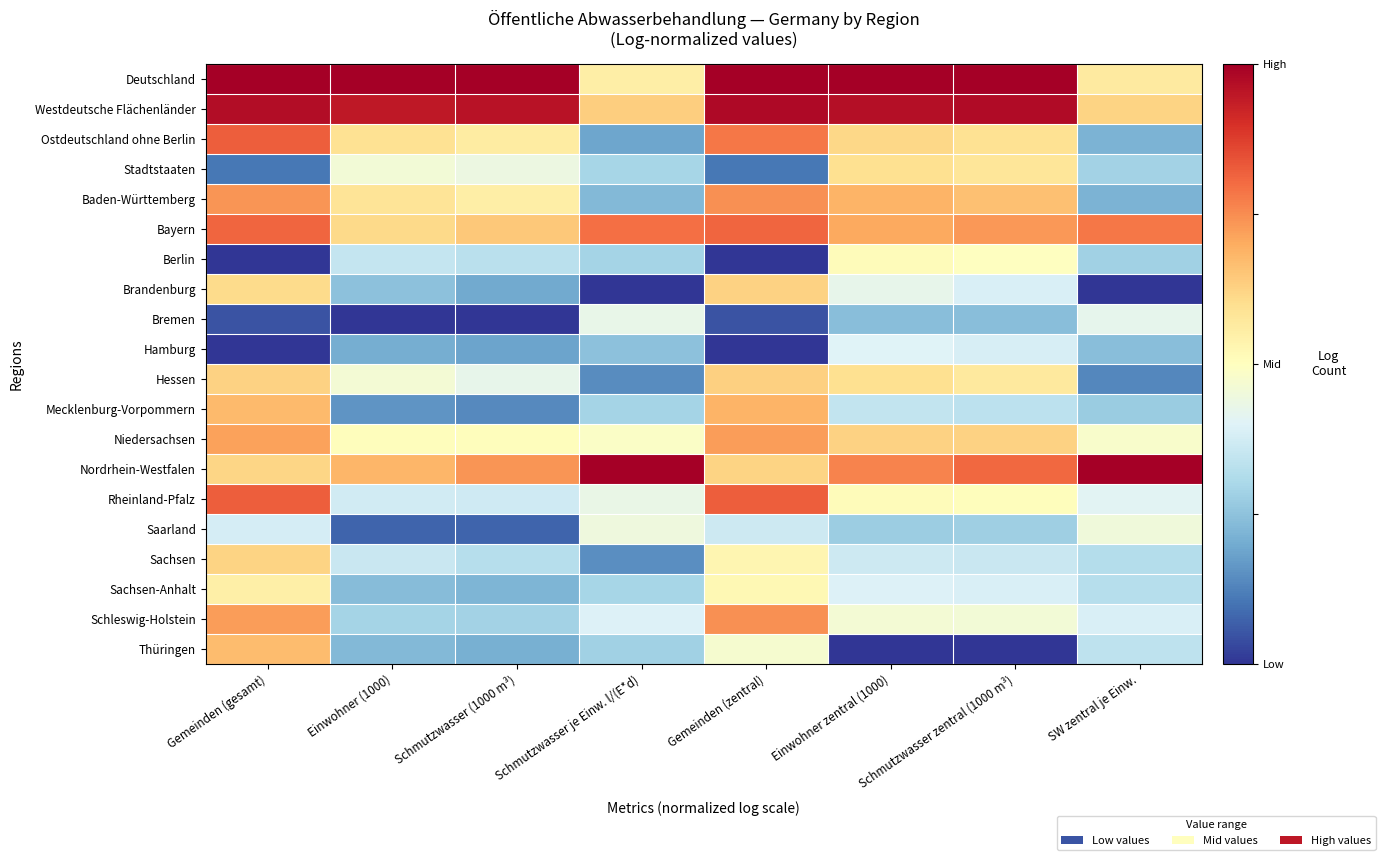

Reading right to left, what are all the values shown in this chart?

Deutschland: SW zentral je Einw.=0.6	Schmutzwasser zentral (1000 m³)=1.0	Einwohner zentral (1000)=1.0	Gemeinden (zentral)=1.0	Schmutzwasser je Einw. l/(E*d)=0.6	Schmutzwasser (1000 m³)=1.0	Einwohner (1000)=1.0	Gemeinden (gesamt)=1.0
Westdeutsche Flächenländer: SW zentral je Einw.=0.6	Schmutzwasser zentral (1000 m³)=1.0	Einwohner zentral (1000)=1.0	Gemeinden (zentral)=1.0	Schmutzwasser je Einw. l/(E*d)=0.6	Schmutzwasser (1000 m³)=1.0	Einwohner (1000)=0.9	Gemeinden (gesamt)=1.0
Ostdeutschland ohne Berlin: SW zentral je Einw.=0.2	Schmutzwasser zentral (1000 m³)=0.6	Einwohner zentral (1000)=0.6	Gemeinden (zentral)=0.8	Schmutzwasser je Einw. l/(E*d)=0.2	Schmutzwasser (1000 m³)=0.6	Einwohner (1000)=0.6	Gemeinden (gesamt)=0.8
Stadtstaaten: SW zentral je Einw.=0.3	Schmutzwasser zentral (1000 m³)=0.6	Einwohner zentral (1000)=0.6	Gemeinden (zentral)=0.1	Schmutzwasser je Einw. l/(E*d)=0.3	Schmutzwasser (1000 m³)=0.4	Einwohner (1000)=0.5	Gemeinden (gesamt)=0.1
Baden-Württemberg: SW zentral je Einw.=0.2	Schmutzwasser zentral (1000 m³)=0.7	Einwohner zentral (1000)=0.7	Gemeinden (zentral)=0.7	Schmutzwasser je Einw. l/(E*d)=0.2	Schmutzwasser (1000 m³)=0.6	Einwohner (1000)=0.6	Gemeinden (gesamt)=0.7
Bayern: SW zentral je Einw.=0.8	Schmutzwasser zentral (1000 m³)=0.7	Einwohner zentral (1000)=0.7	Gemeinden (zentral)=0.8	Schmutzwasser je Einw. l/(E*d)=0.8	Schmutzwasser (1000 m³)=0.6	Einwohner (1000)=0.6	Gemeinden (gesamt)=0.8
Berlin: SW zentral je Einw.=0.3	Schmutzwasser zentral (1000 m³)=0.5	Einwohner zentral (1000)=0.5	Gemeinden (zentral)=0.0	Schmutzwasser je Einw. l/(E*d)=0.3	Schmutzwasser (1000 m³)=0.3	Einwohner (1000)=0.4	Gemeinden (gesamt)=0.0
Brandenburg: SW zentral je Einw.=0.0	Schmutzwasser zentral (1000 m³)=0.4	Einwohner zentral (1000)=0.4	Gemeinden (zentral)=0.6	Schmutzwasser je Einw. l/(E*d)=0.0	Schmutzwasser (1000 m³)=0.2	Einwohner (1000)=0.2	Gemeinden (gesamt)=0.6
Bremen: SW zentral je Einw.=0.4	Schmutzwasser zentral (1000 m³)=0.2	Einwohner zentral (1000)=0.2	Gemeinden (zentral)=0.0	Schmutzwasser je Einw. l/(E*d)=0.4	Schmutzwasser (1000 m³)=0.0	Einwohner (1000)=0.0	Gemeinden (gesamt)=0.0
Hamburg: SW zentral je Einw.=0.2	Schmutzwasser zentral (1000 m³)=0.4	Einwohner zentral (1000)=0.4	Gemeinden (zentral)=0.0	Schmutzwasser je Einw. l/(E*d)=0.2	Schmutzwasser (1000 m³)=0.2	Einwohner (1000)=0.2	Gemeinden (gesamt)=0.0
Hessen: SW zentral je Einw.=0.1	Schmutzwasser zentral (1000 m³)=0.6	Einwohner zentral (1000)=0.6	Gemeinden (zentral)=0.6	Schmutzwasser je Einw. l/(E*d)=0.1	Schmutzwasser (1000 m³)=0.4	Einwohner (1000)=0.5	Gemeinden (gesamt)=0.6
Mecklenburg-Vorpommern: SW zentral je Einw.=0.3	Schmutzwasser zentral (1000 m³)=0.3	Einwohner zentral (1000)=0.3	Gemeinden (zentral)=0.7	Schmutzwasser je Einw. l/(E*d)=0.3	Schmutzwasser (1000 m³)=0.1	Einwohner (1000)=0.2	Gemeinden (gesamt)=0.7
Niedersachsen: SW zentral je Einw.=0.5	Schmutzwasser zentral (1000 m³)=0.6	Einwohner zentral (1000)=0.6	Gemeinden (zentral)=0.7	Schmutzwasser je Einw. l/(E*d)=0.5	Schmutzwasser (1000 m³)=0.5	Einwohner (1000)=0.5	Gemeinden (gesamt)=0.7
Nordrhein-Westfalen: SW zentral je Einw.=1.0	Schmutzwasser zentral (1000 m³)=0.8	Einwohner zentral (1000)=0.8	Gemeinden (zentral)=0.6	Schmutzwasser je Einw. l/(E*d)=1.0	Schmutzwasser (1000 m³)=0.7	Einwohner (1000)=0.7	Gemeinden (gesamt)=0.6
Rheinland-Pfalz: SW zentral je Einw.=0.4	Schmutzwasser zentral (1000 m³)=0.5	Einwohner zentral (1000)=0.5	Gemeinden (zentral)=0.8	Schmutzwasser je Einw. l/(E*d)=0.4	Schmutzwasser (1000 m³)=0.4	Einwohner (1000)=0.4	Gemeinden (gesamt)=0.8
Saarland: SW zentral je Einw.=0.5	Schmutzwasser zentral (1000 m³)=0.3	Einwohner zentral (1000)=0.3	Gemeinden (zentral)=0.4	Schmutzwasser je Einw. l/(E*d)=0.4	Schmutzwasser (1000 m³)=0.1	Einwohner (1000)=0.1	Gemeinden (gesamt)=0.4
Sachsen: SW zentral je Einw.=0.3	Schmutzwasser zentral (1000 m³)=0.4	Einwohner zentral (1000)=0.4	Gemeinden (zentral)=0.5	Schmutzwasser je Einw. l/(E*d)=0.1	Schmutzwasser (1000 m³)=0.3	Einwohner (1000)=0.4	Gemeinden (gesamt)=0.6
Sachsen-Anhalt: SW zentral je Einw.=0.3	Schmutzwasser zentral (1000 m³)=0.4	Einwohner zentral (1000)=0.4	Gemeinden (zentral)=0.5	Schmutzwasser je Einw. l/(E*d)=0.3	Schmutzwasser (1000 m³)=0.2	Einwohner (1000)=0.2	Gemeinden (gesamt)=0.5
Schleswig-Holstein: SW zentral je Einw.=0.4	Schmutzwasser zentral (1000 m³)=0.5	Einwohner zentral (1000)=0.5	Gemeinden (zentral)=0.7	Schmutzwasser je Einw. l/(E*d)=0.4	Schmutzwasser (1000 m³)=0.3	Einwohner (1000)=0.3	Gemeinden (gesamt)=0.7
Thüringen: SW zentral je Einw.=0.3	Schmutzwasser zentral (1000 m³)=0.0	Einwohner zentral (1000)=0.0	Gemeinden (zentral)=0.5	Schmutzwasser je Einw. l/(E*d)=0.3	Schmutzwasser (1000 m³)=0.2	Einwohner (1000)=0.2	Gemeinden (gesamt)=0.7